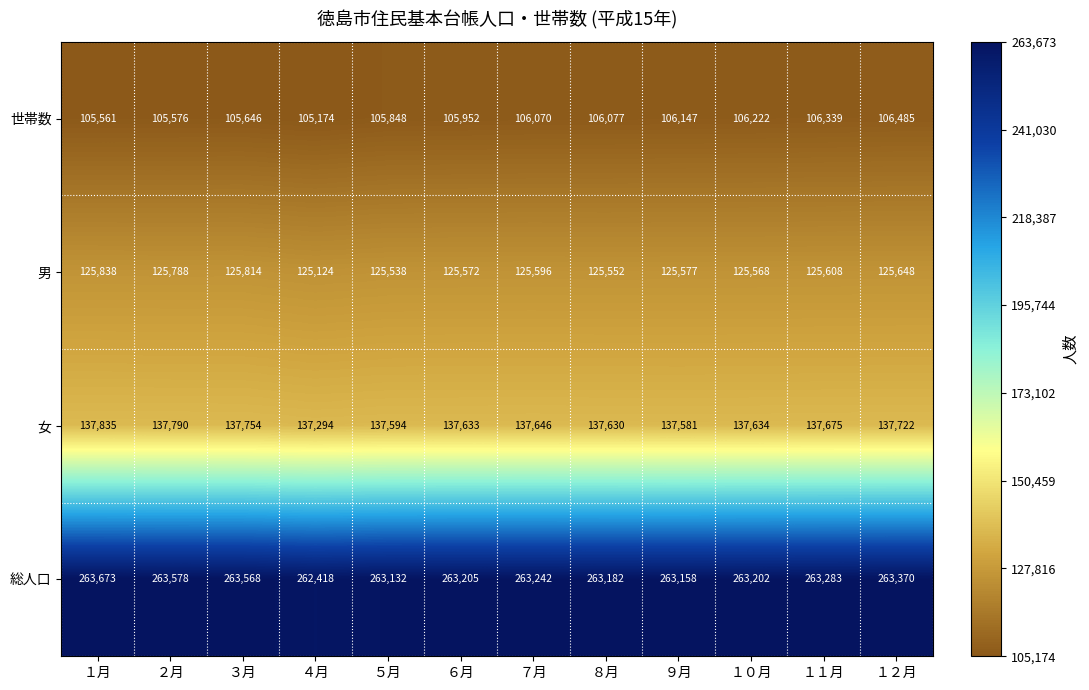

How many series are shown in this chart?

4